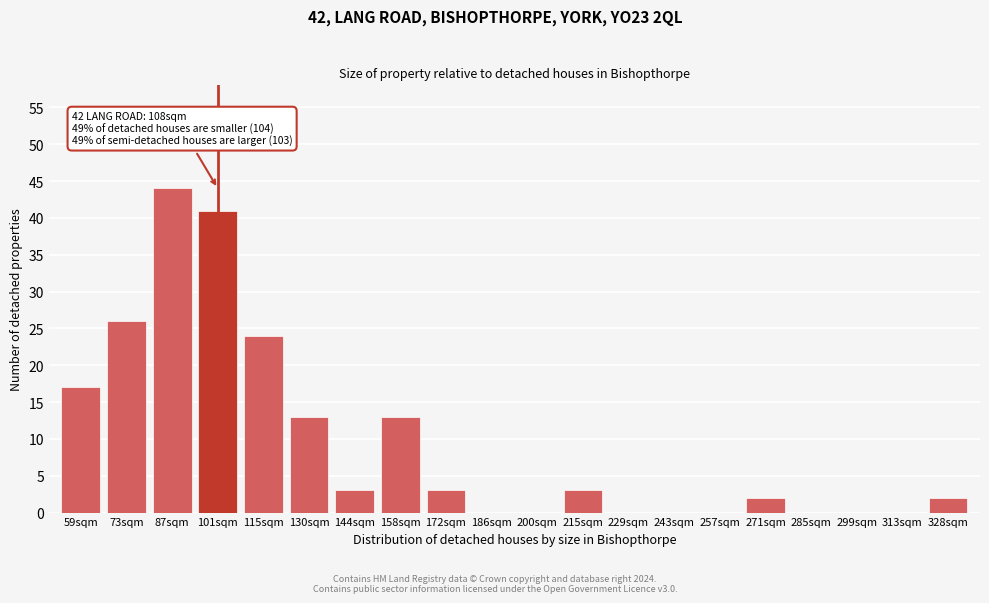

Reading left to right, what are all the values shown in this chart?

59sqm=17	73sqm=26	87sqm=44	101sqm=41	115sqm=24	130sqm=13	144sqm=3	158sqm=13	172sqm=3	186sqm=0	200sqm=0	215sqm=3	229sqm=0	243sqm=0	257sqm=0	271sqm=2	285sqm=0	299sqm=0	313sqm=0	328sqm=2